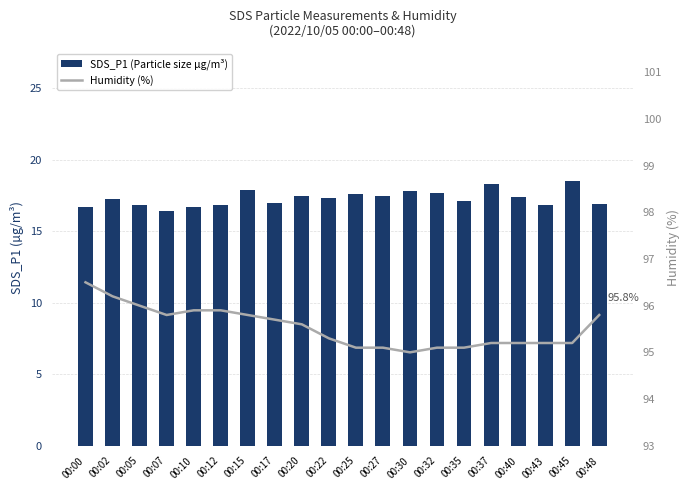

What is the difference between the Humidity (%) values at 00:27 and 00:15?

0.7